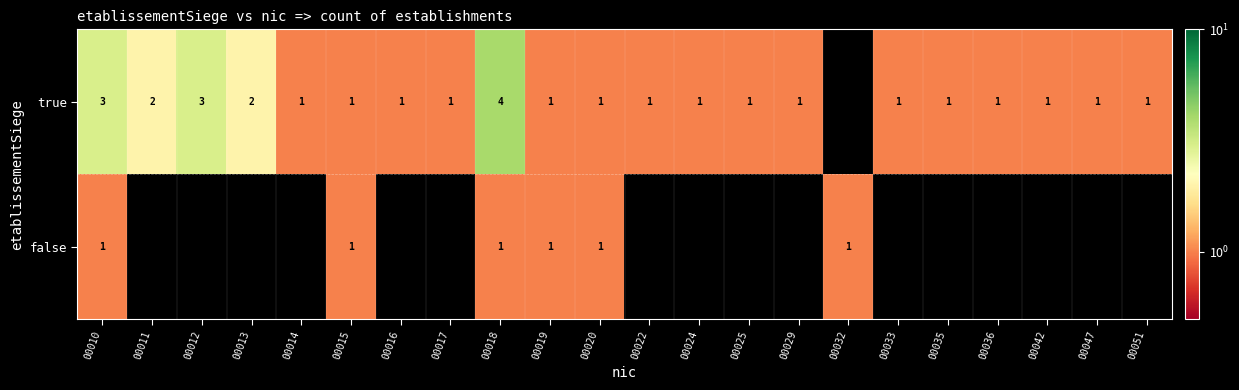

Is it true that true equals 2 at 00025?

False